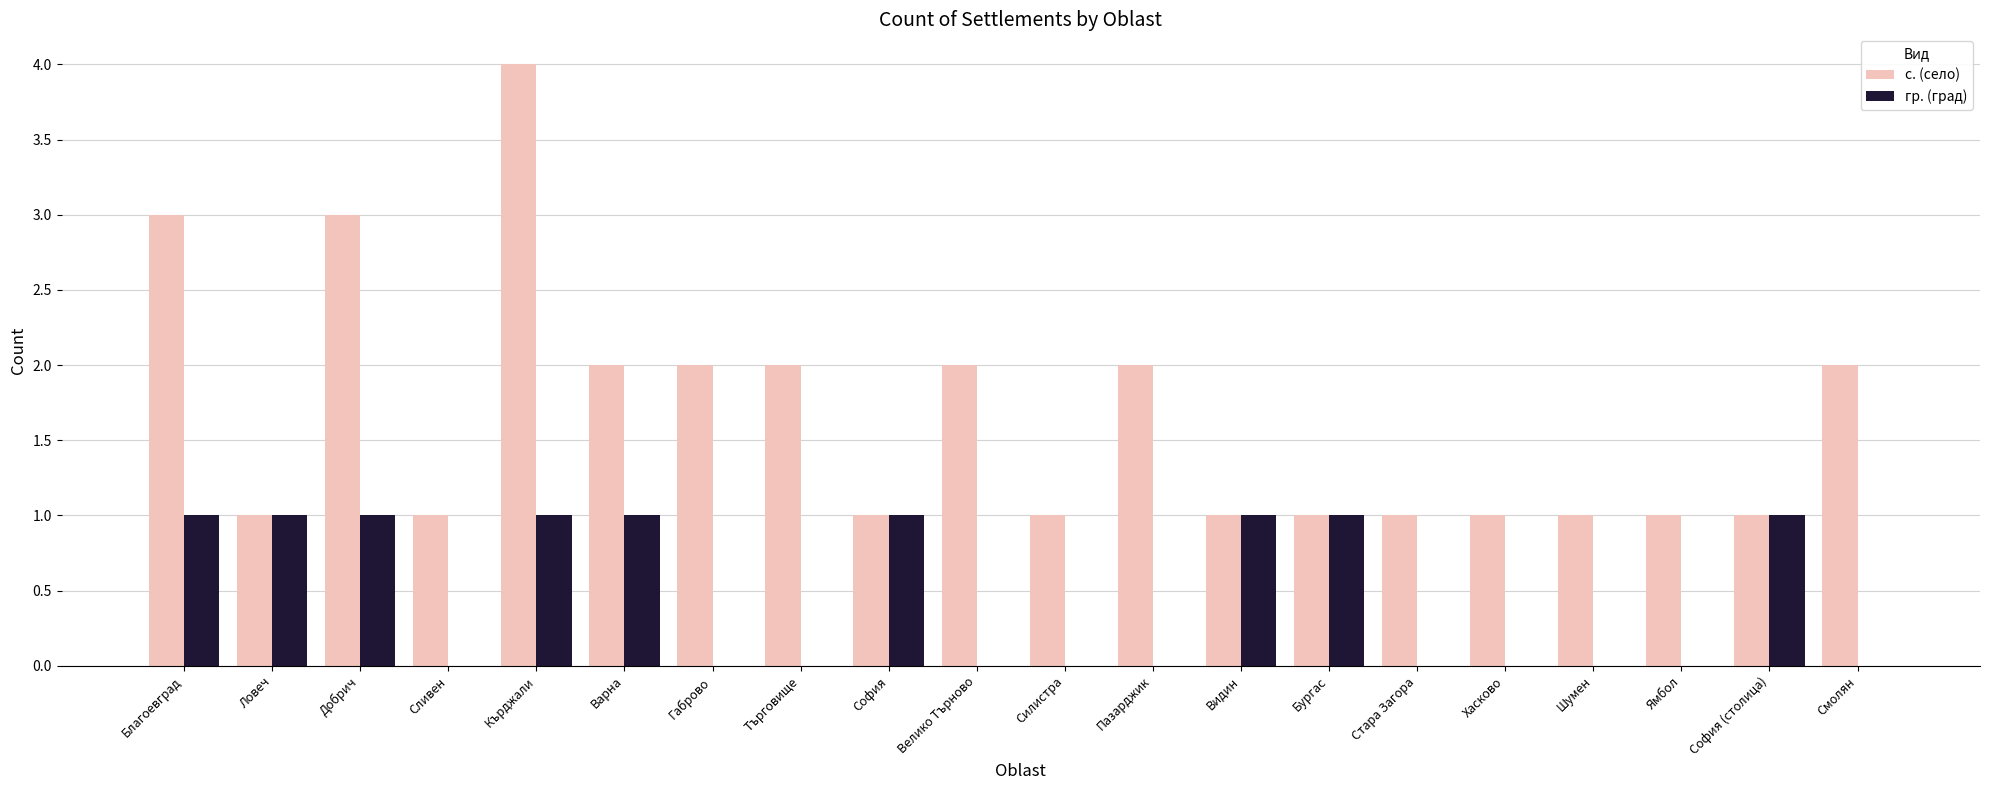

At which category is the sum across all series the highest?

Кърджали